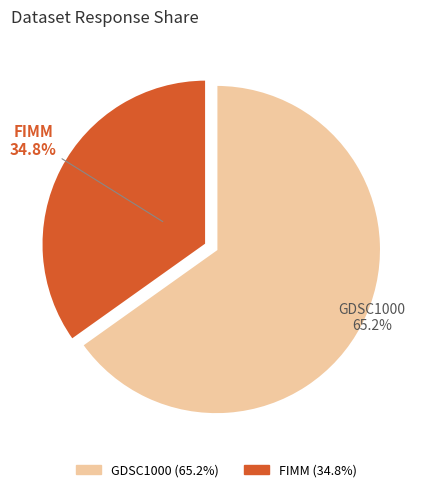

Does any single category account for the majority?

Yes